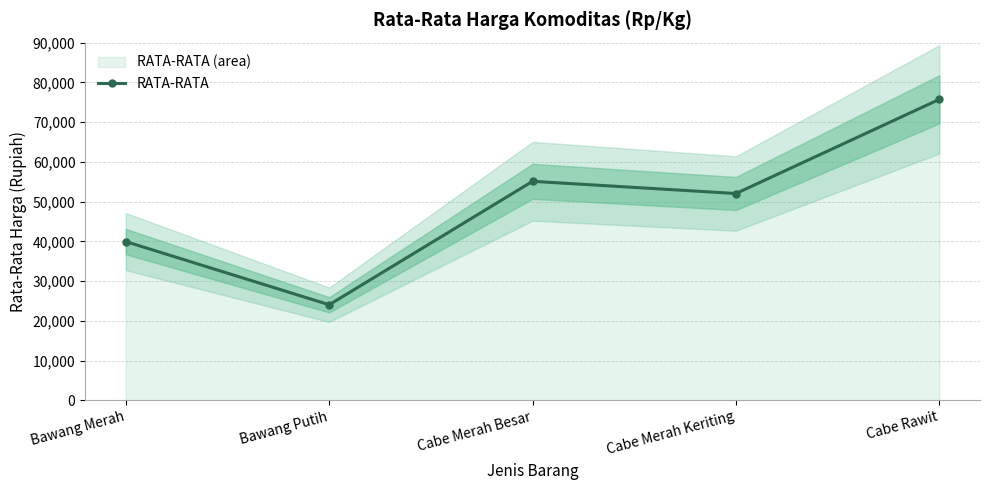

What is the label of the 5th point from the left?

Cabe Rawit